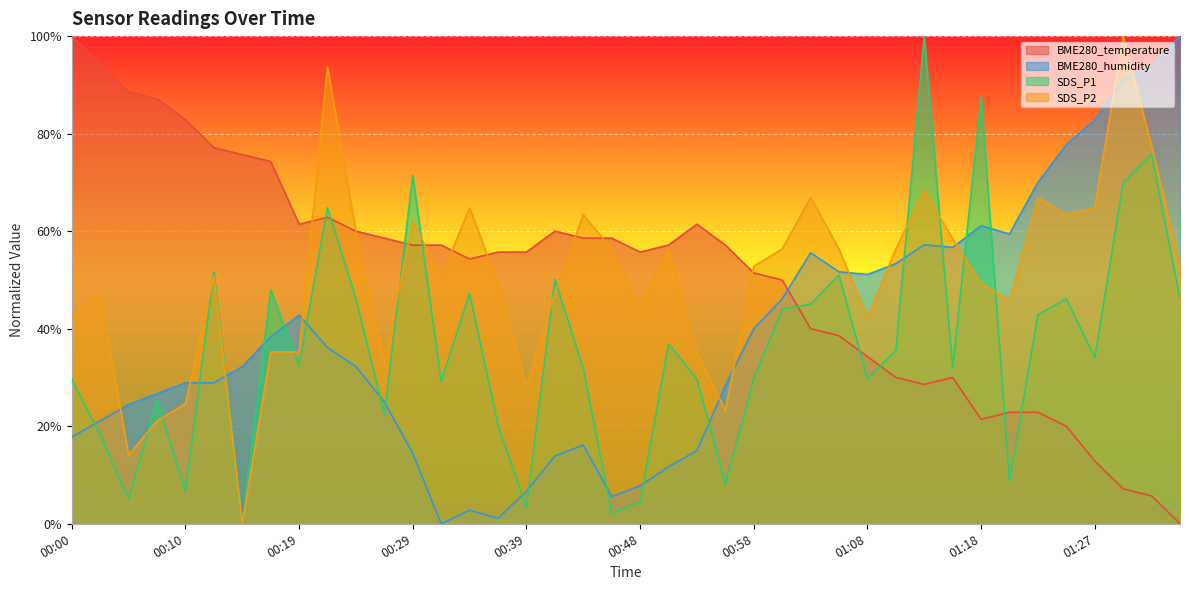

List the labels in order of SDS_P1 value, smallest first.

00:14, 00:46, 00:39, 00:48, 00:05, 00:10, 00:56, 01:20, 00:02, 00:36, 00:27, 00:07, 00:31, 00:00, 00:53, 00:58, 01:08, 00:44, 01:15, 00:19, 01:27, 01:10, 00:51, 01:23, 01:01, 01:03, 00:24, 01:25, 01:35, 00:34, 00:17, 00:41, 01:05, 00:12, 00:22, 01:30, 00:29, 01:32, 01:18, 01:13